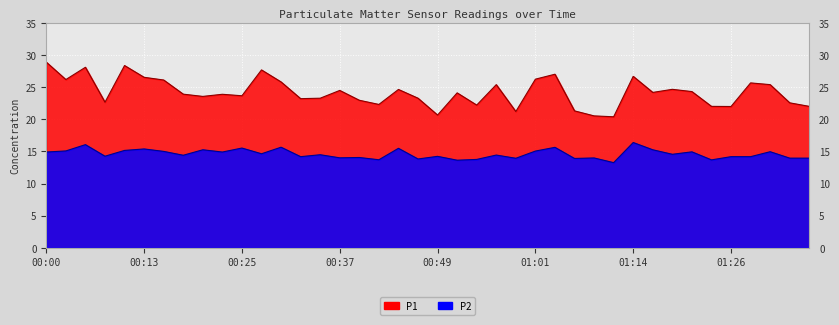

What position from the left is 00:34?

15